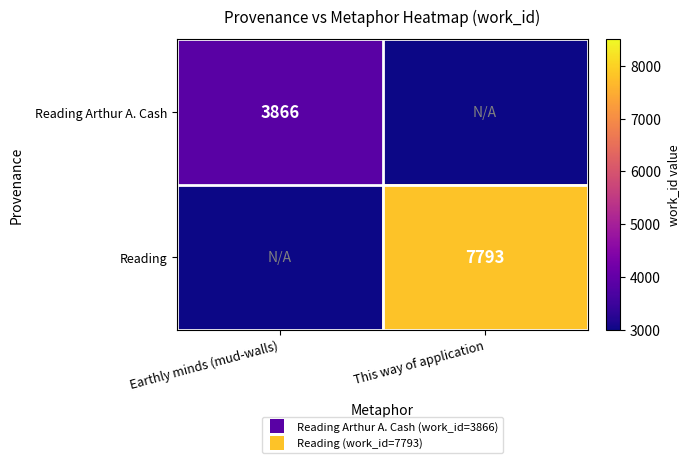

The value of Reading Arthur A. Cash at Earthly minds (mud-walls) is 6580. True or false?

False